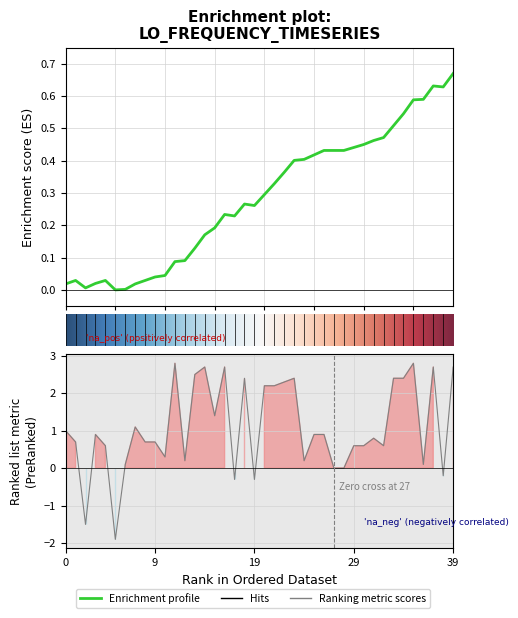

Does the chart display data point markers on the line(s)?

No